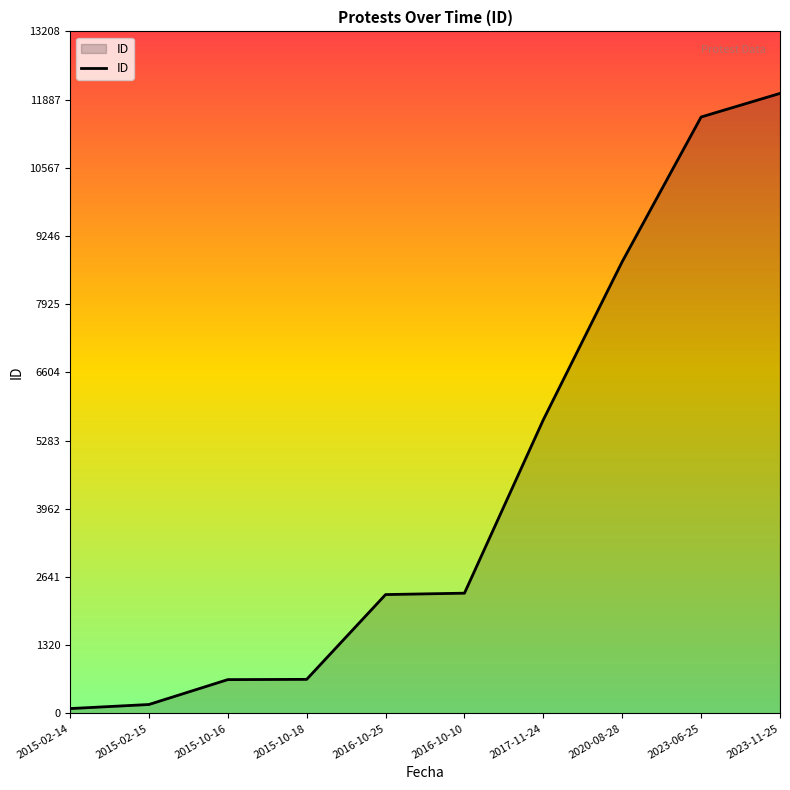

What is the difference between the maximum and second lowest values?

11835